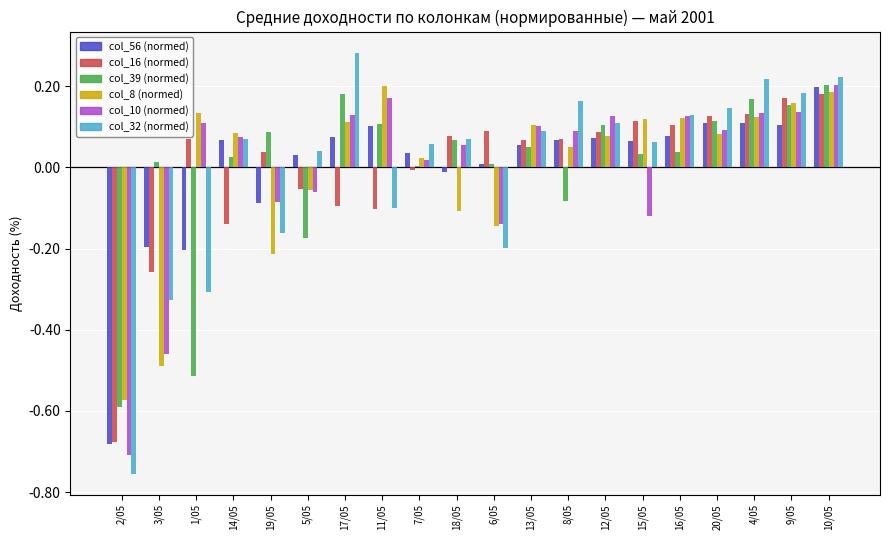

At which category is the sum across all series the highest?

10/05